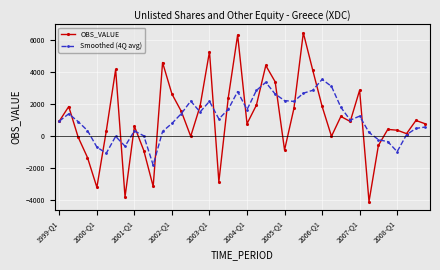

Rank the series by their maximum value, from lowest to highest.

Smoothed (4Q avg), OBS_VALUE